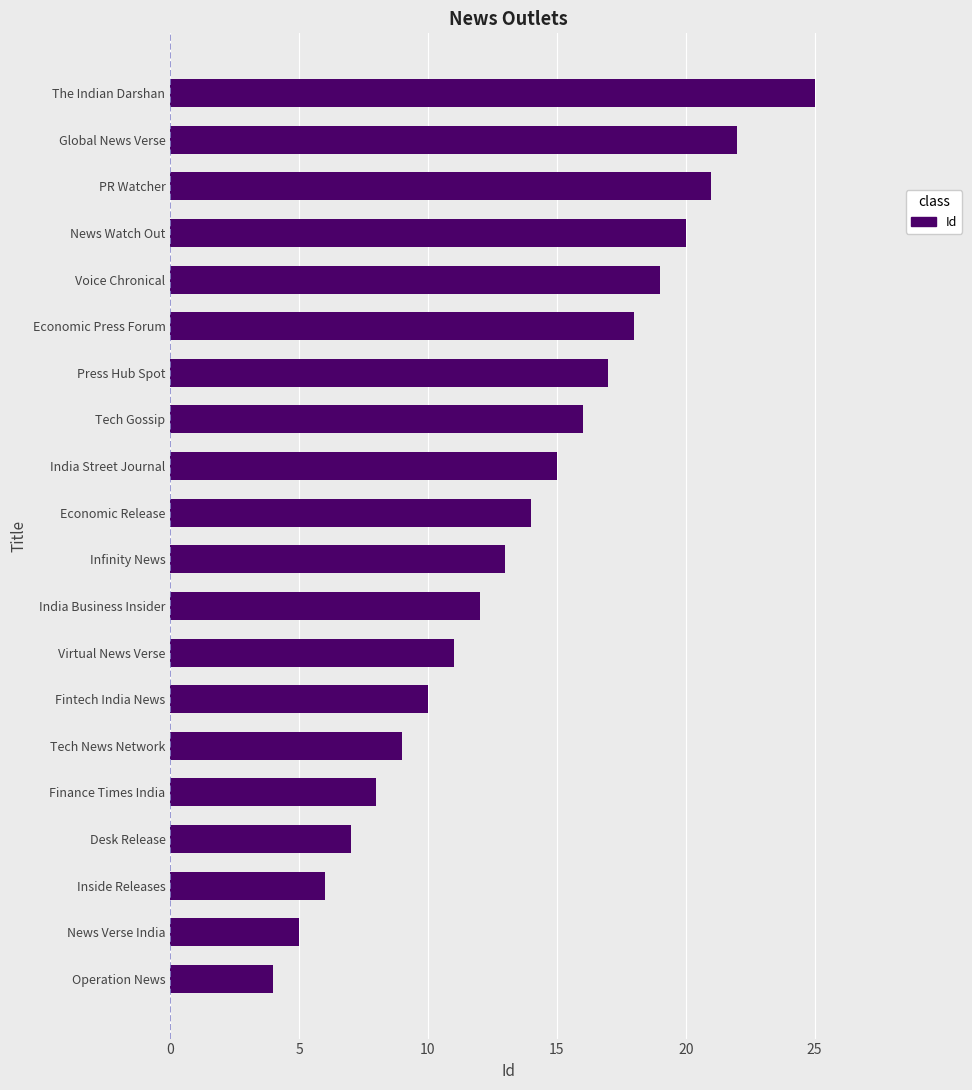

List the labels in order of value, largest first.

The Indian Darshan, Global News Verse, PR Watcher, News Watch Out, Voice Chronical, Economic Press Forum, Press Hub Spot, Tech Gossip, India Street Journal, Economic Release, Infinity News, India Business Insider, Virtual News Verse, Fintech India News, Tech News Network, Finance Times India, Desk Release, Inside Releases, News Verse India, Operation News